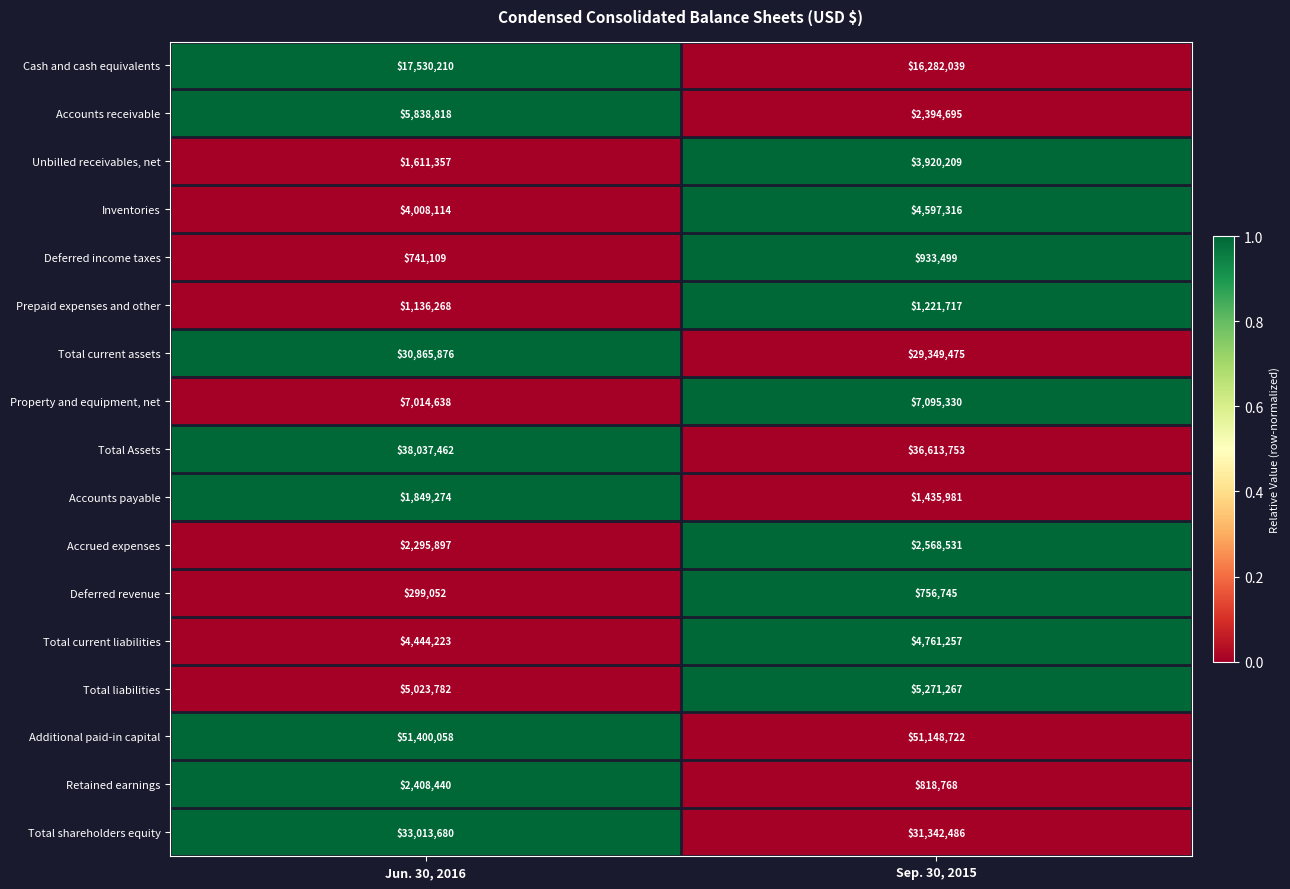

Which series changed the most between Jun. 30, 2016 and Sep. 30, 2015?

Accounts receivable